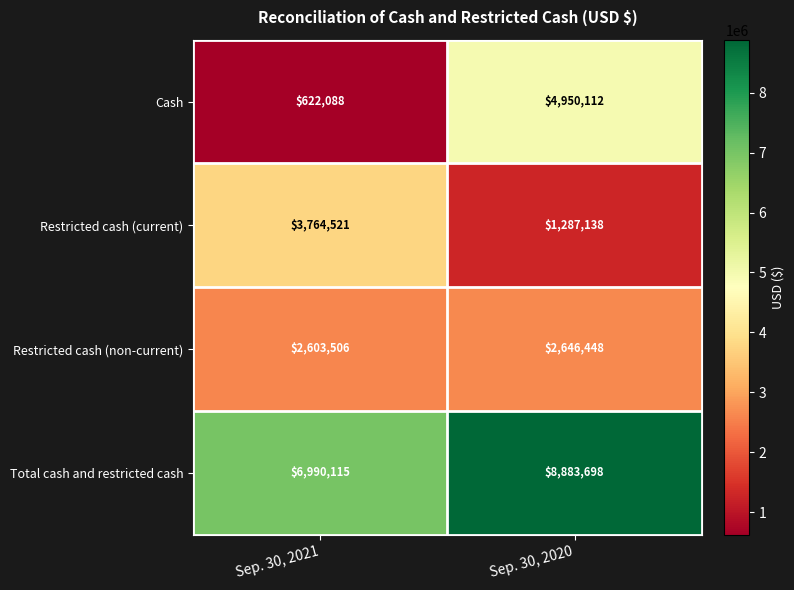

Which series has the largest total across all categories?

Total cash and restricted cash